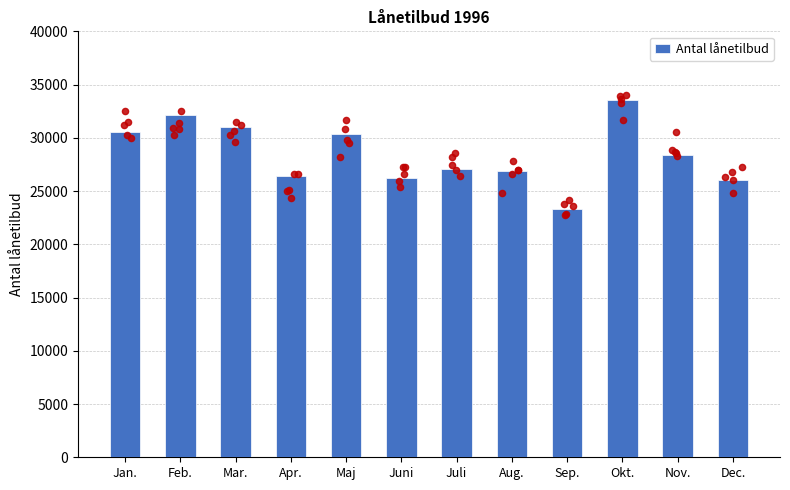

Between Aug. and Sep., which is larger?

Aug.